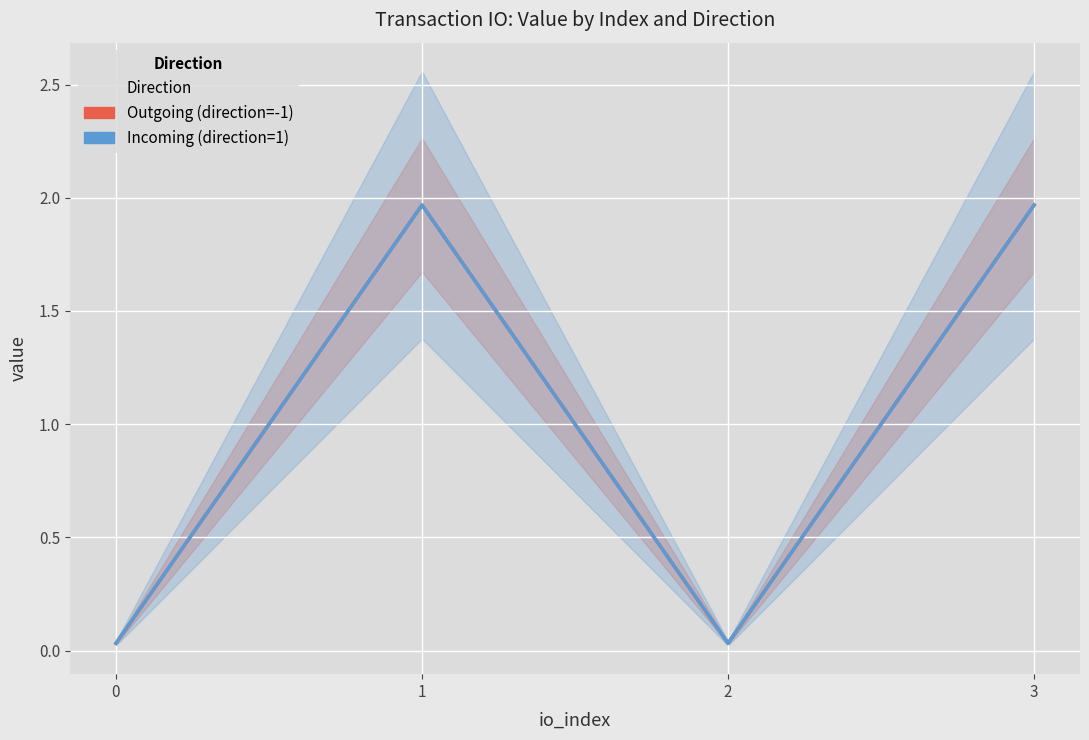

The value of Outgoing (direction=-1) at 1 is 2.0. True or false?

True